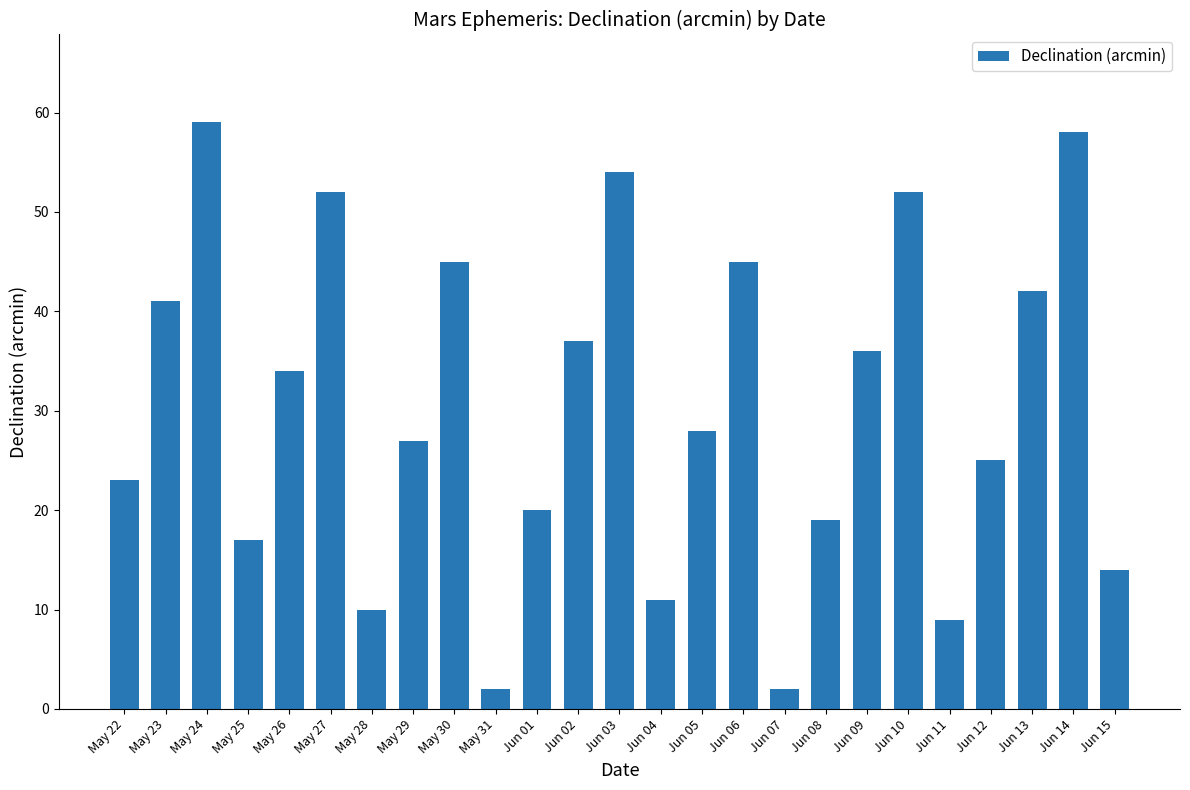

What is the sum of all values?

762